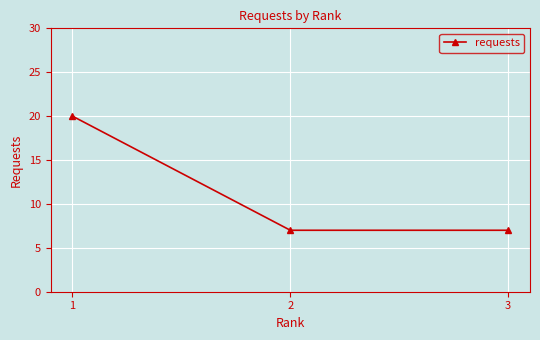

What is the ratio of the value at 1 to the value at 2?

2.9